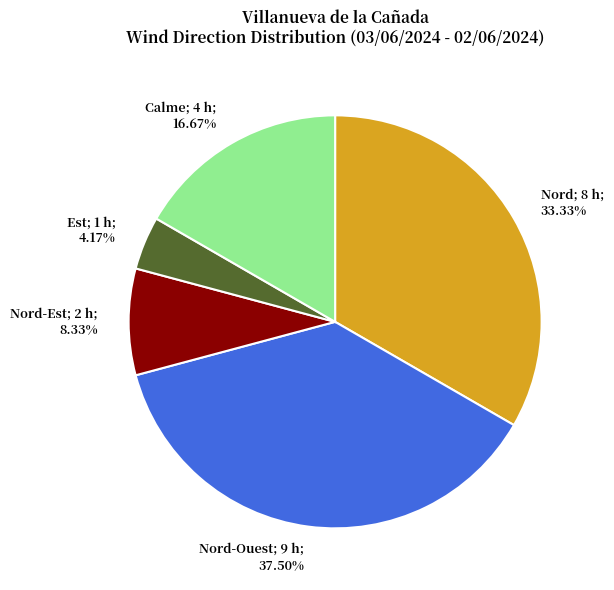

Is there a majority slice in this chart?

No